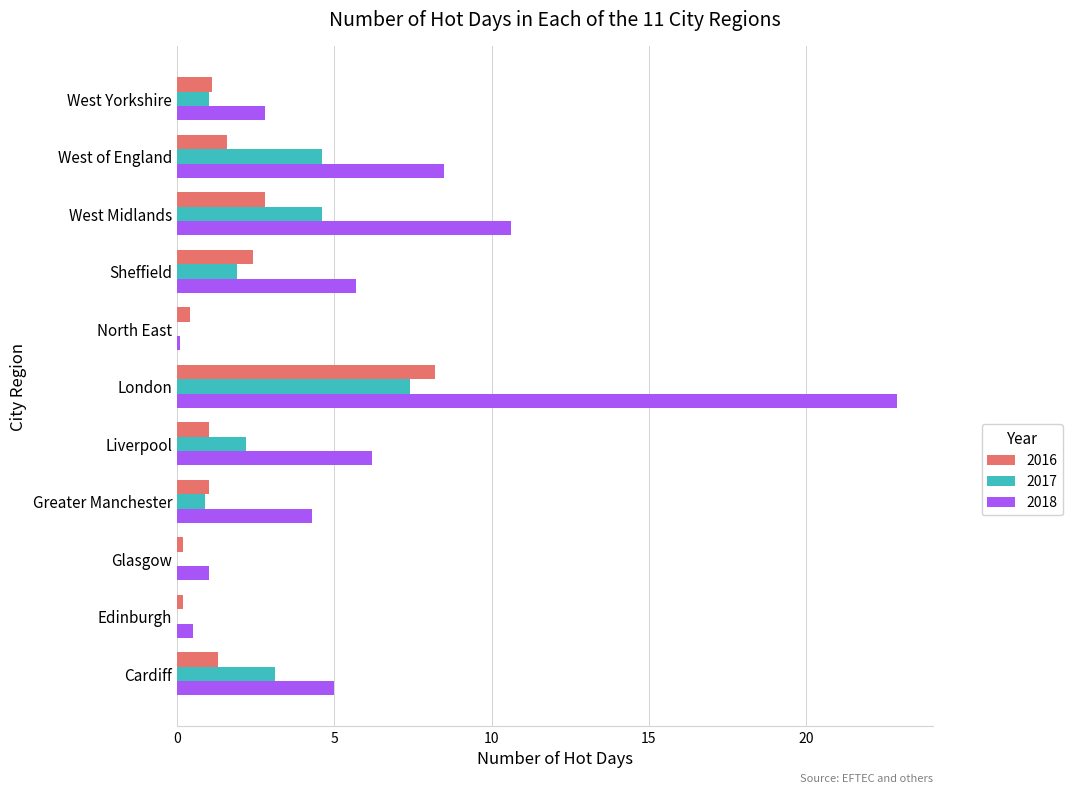

How many series are shown in this chart?

3